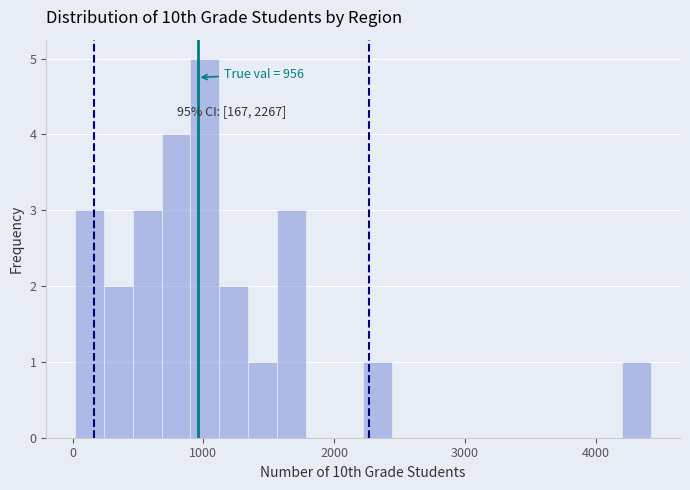

Around what value on the x-axis is the tallest bar? Give the approximate position of its centre, as read against the axis.

1000